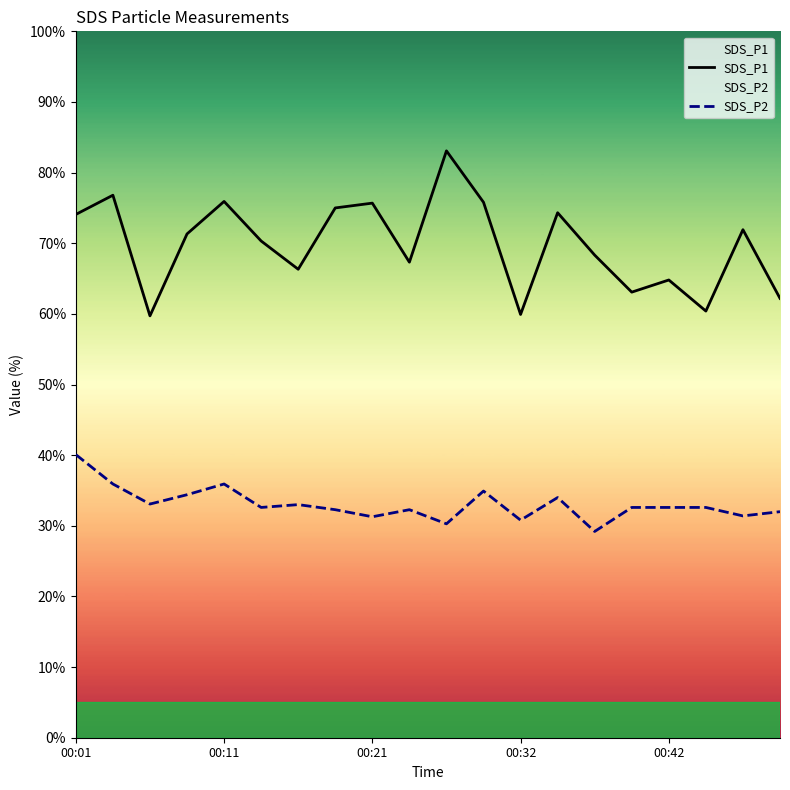

Reading right to left, transcribe all the data shown in this chart.

SDS_P1: 62.2	71.9	60.4	64.8	63.1	68.3	74.3	59.9	75.8	83.1	67.3	75.7	75.0	66.3	70.3	75.9	71.3	59.7	76.8	74.1
SDS_P2: 32.0	31.4	32.6	32.6	32.6	29.2	34.0	30.8	34.9	30.3	32.3	31.3	32.3	33.0	32.6	35.9	34.4	33.1	35.9	40.1